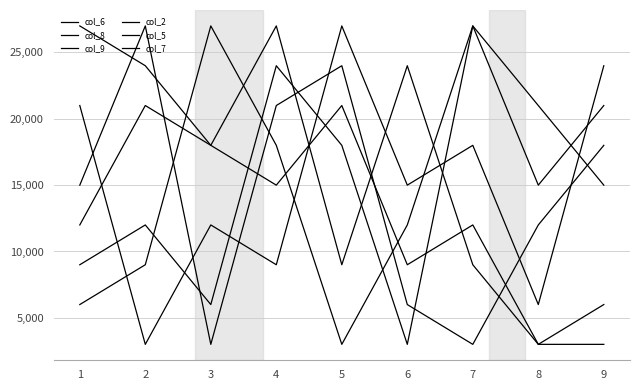

How many lines are shown in the chart?

6